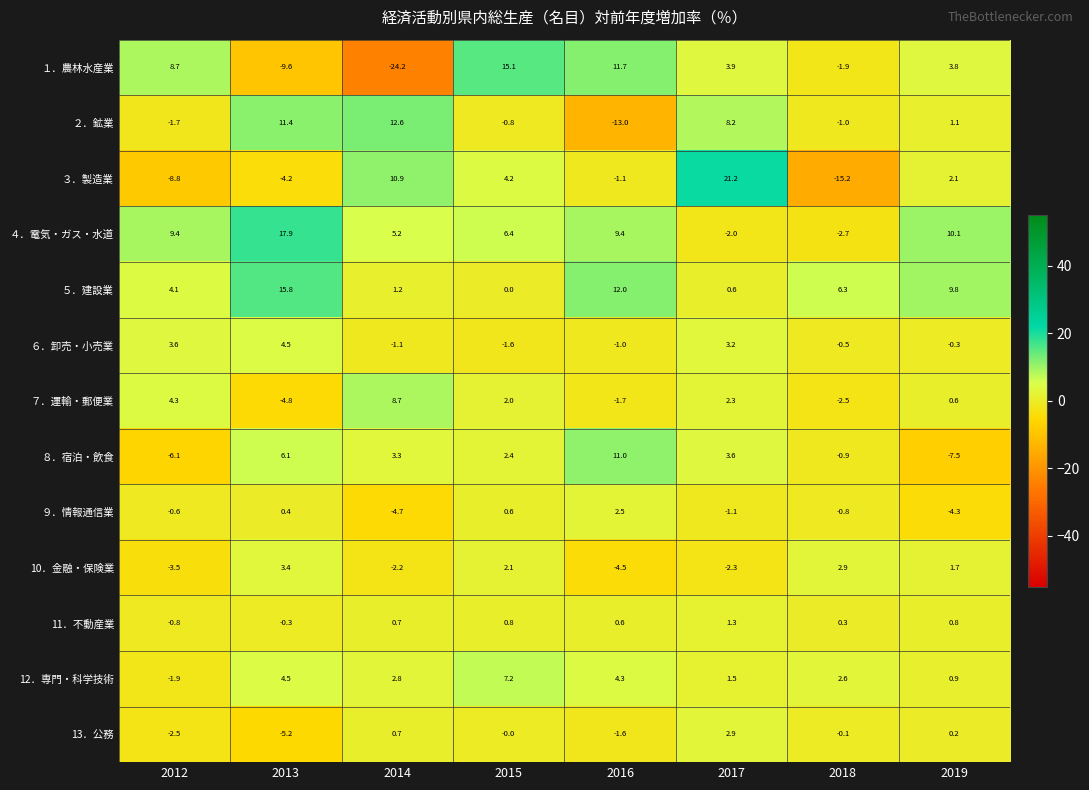

Which series has the largest total across all categories?

４．電気・ガス・水道